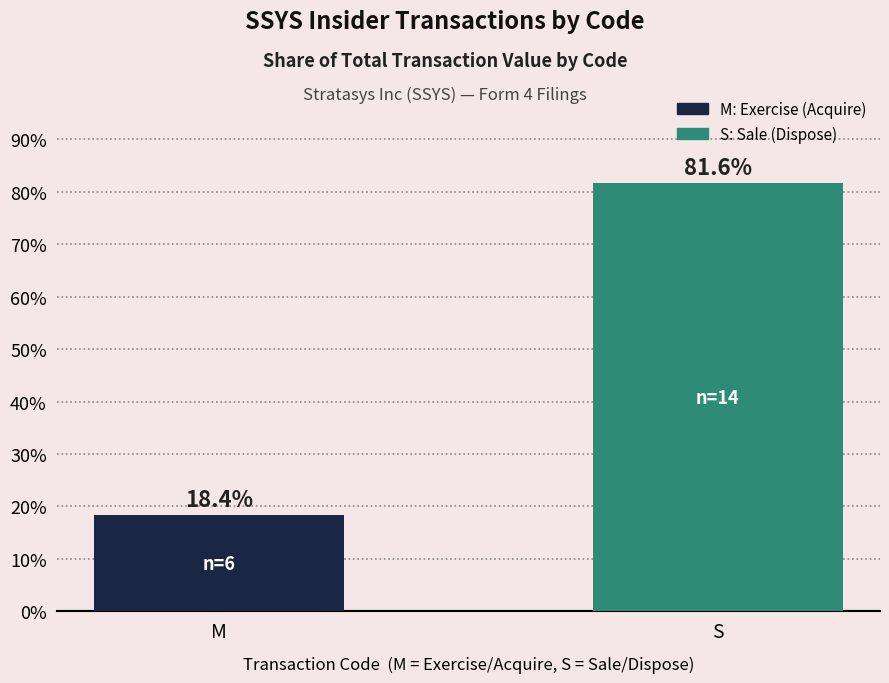

Reading left to right, what are all the values shown in this chart?

M=18.4	S=81.6